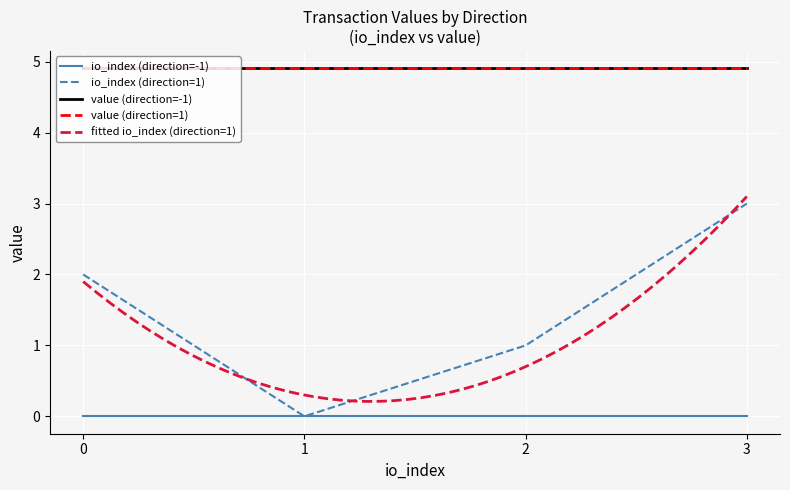

What is the value of the value (direction=1) point at the 2nd from the left?

4.9